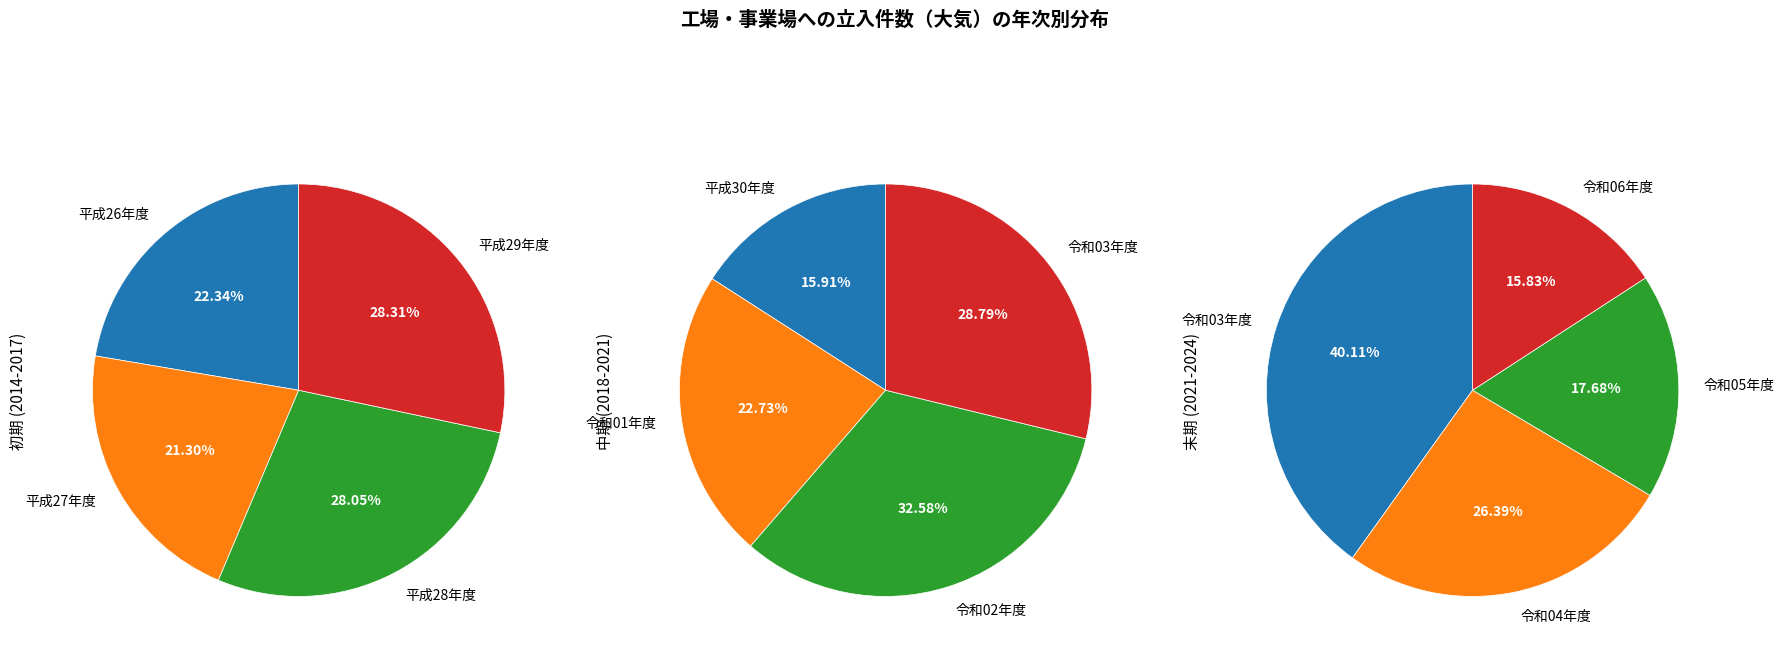

Is there any slice that represents more than half of the pie?

No